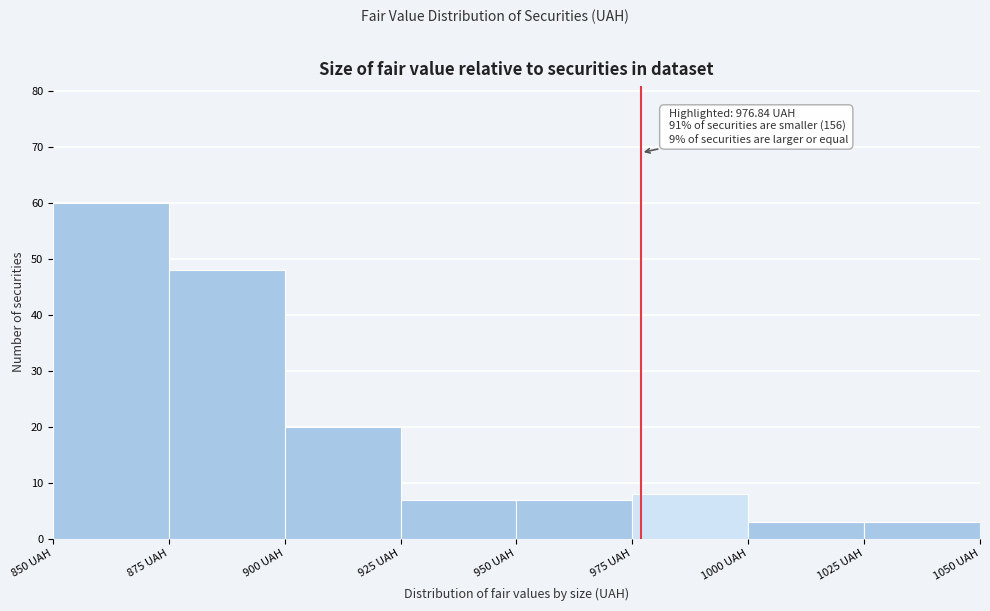

Over which range of the x-axis is the bar tallest?

850 to 875